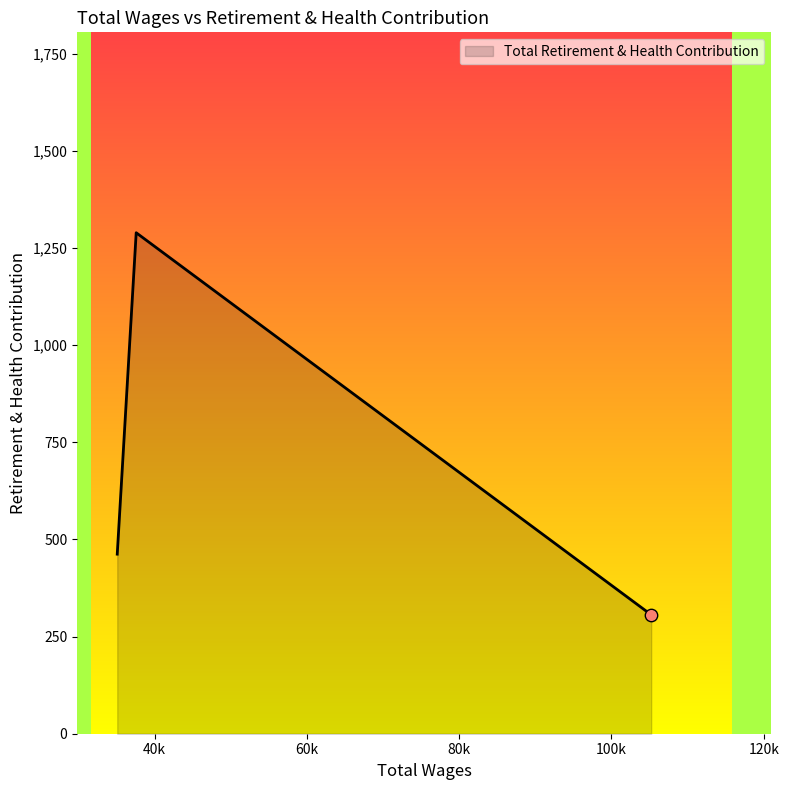

What is the difference between the maximum and minimum values?

983